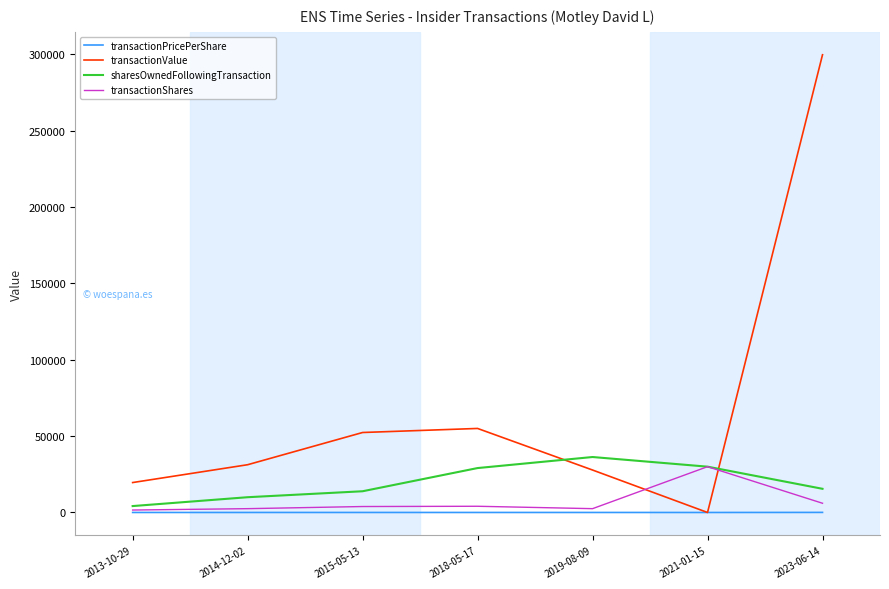

At which category is the sum across all series the highest?

2023-06-14